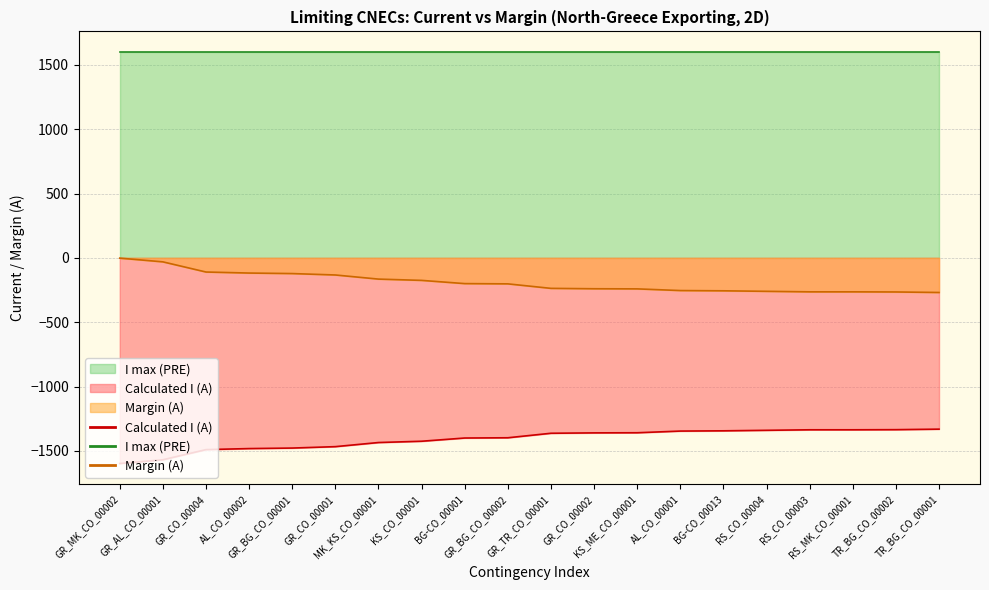

List the series in order of their peak value, highest first.

I max (PRE), Margin (A), Calculated I (A)